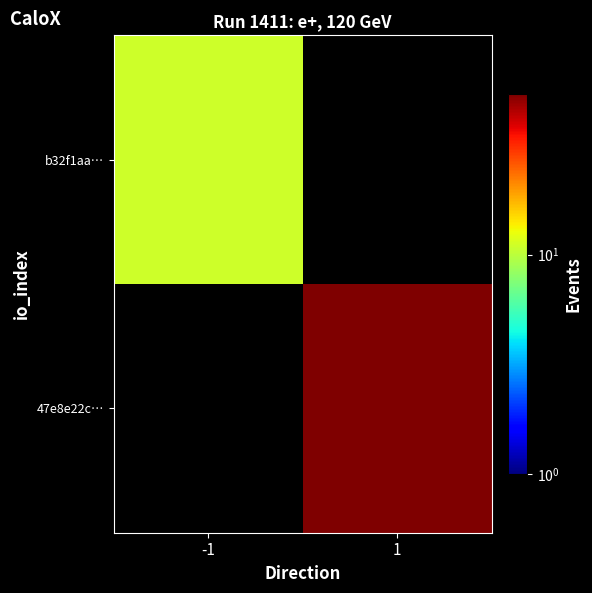

At which label is b32f1aa… closest to 11?

-1